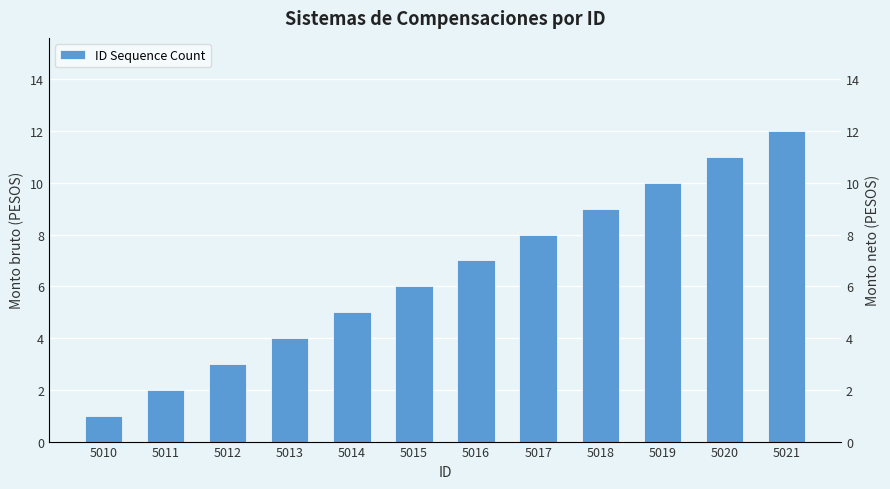

At which category does the chart reach its minimum across all series?

5010